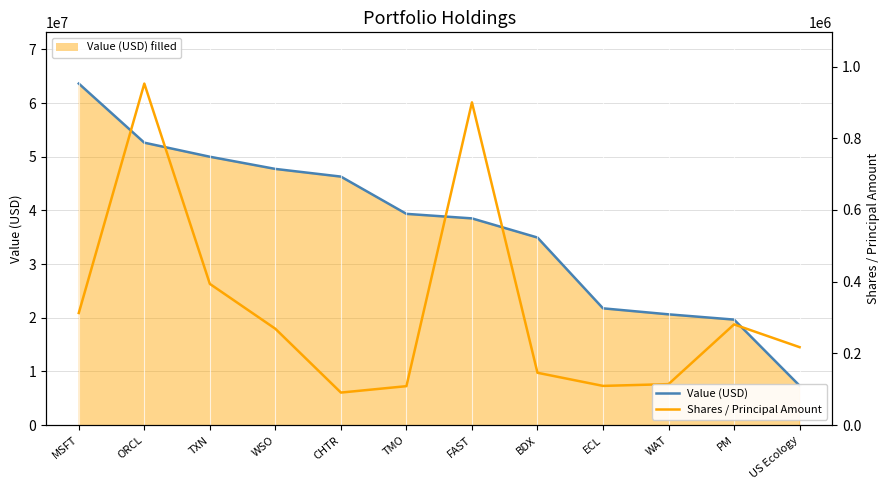

What is the spread (max minus min) of values at CHTR?

46215100